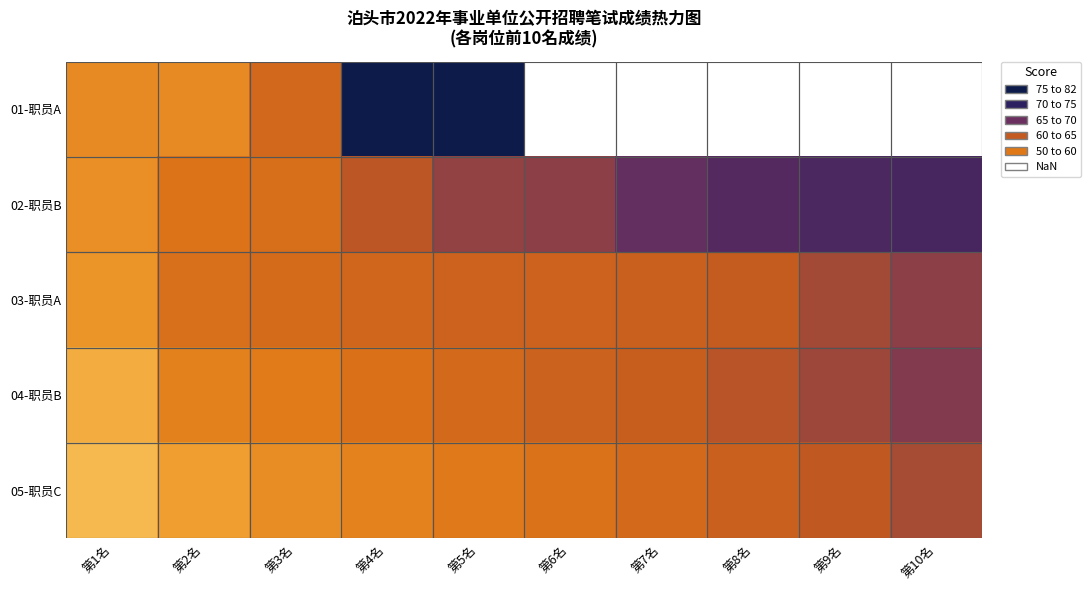

How many categories are shown in the chart?

10